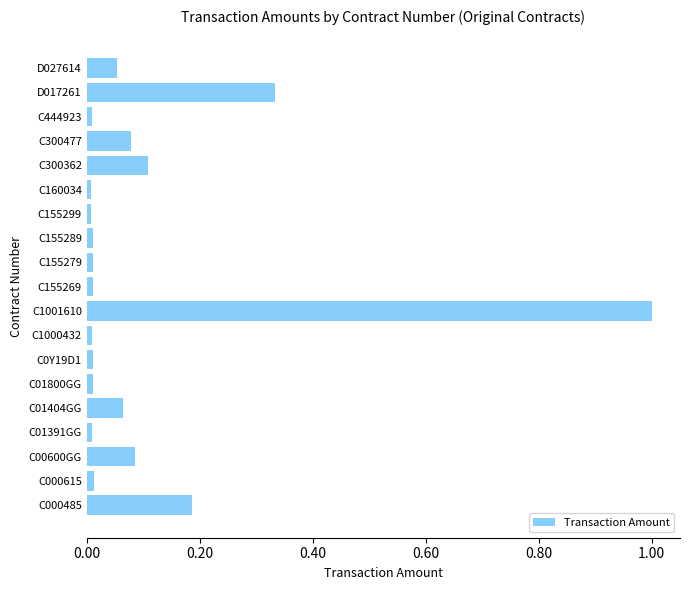

Is it true that the value at C300477 is 0.0?

False